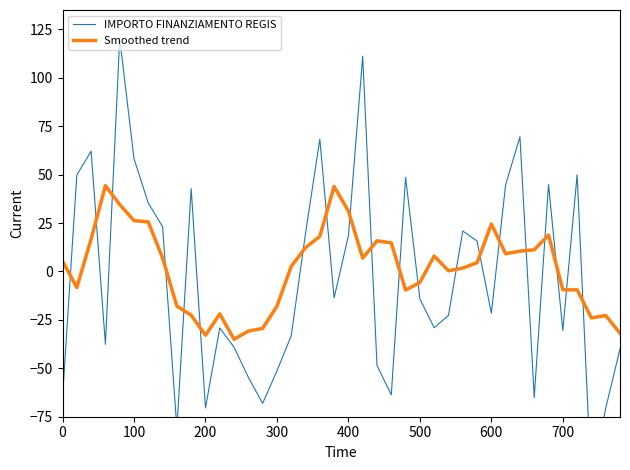

How many data points in IMPORTO FINANZIAMENTO REGIS are less than -14?

21